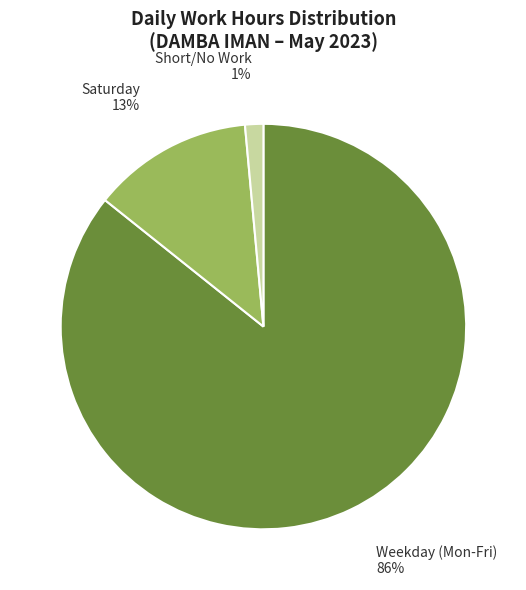

How many segments does this pie chart have?

3